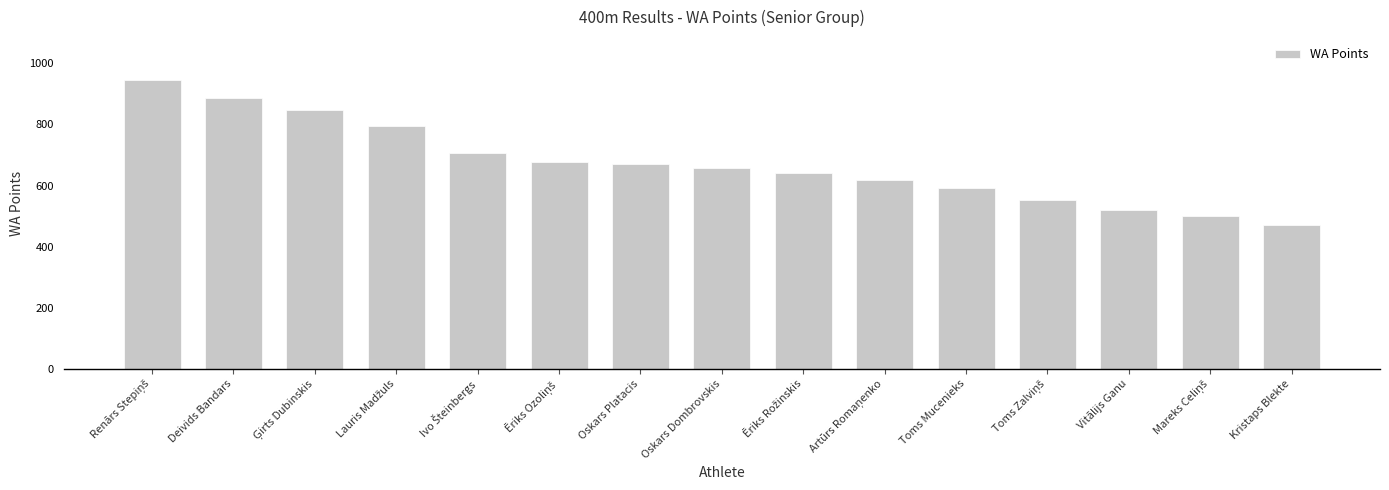

What is the sum of all values?

10076